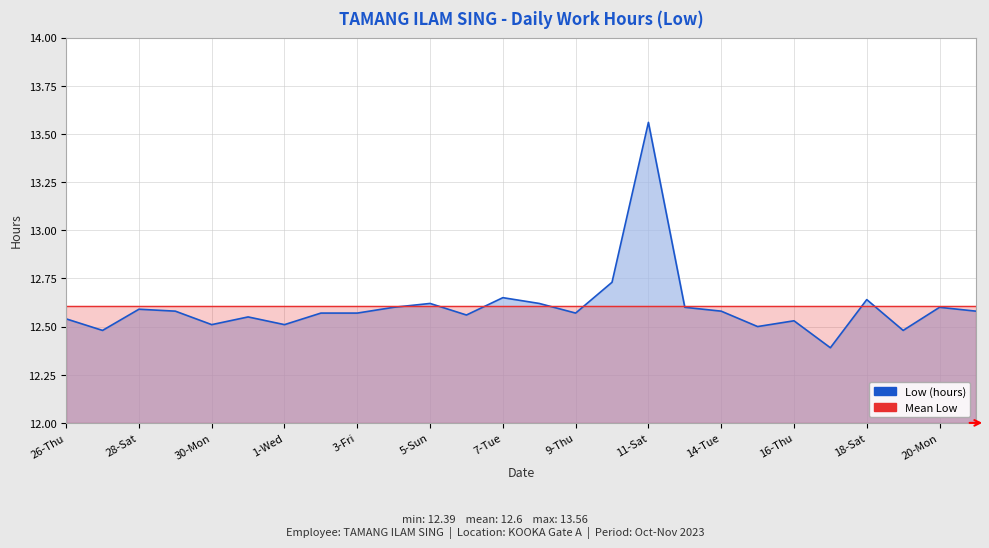

True or false: Mean Low and Low (hours) intersect in this chart.

True